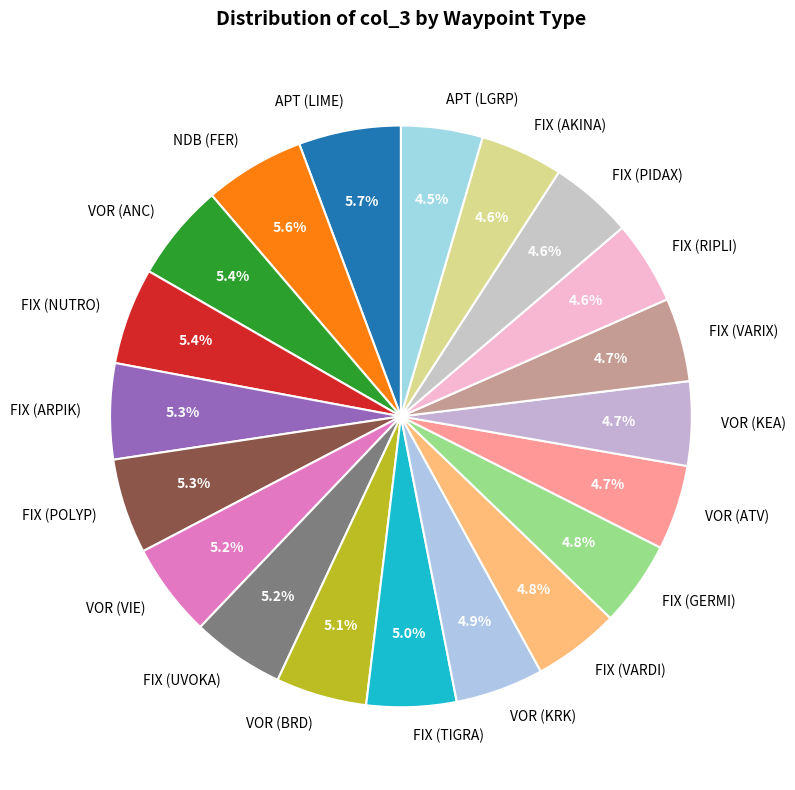

How many segments does this pie chart have?

20